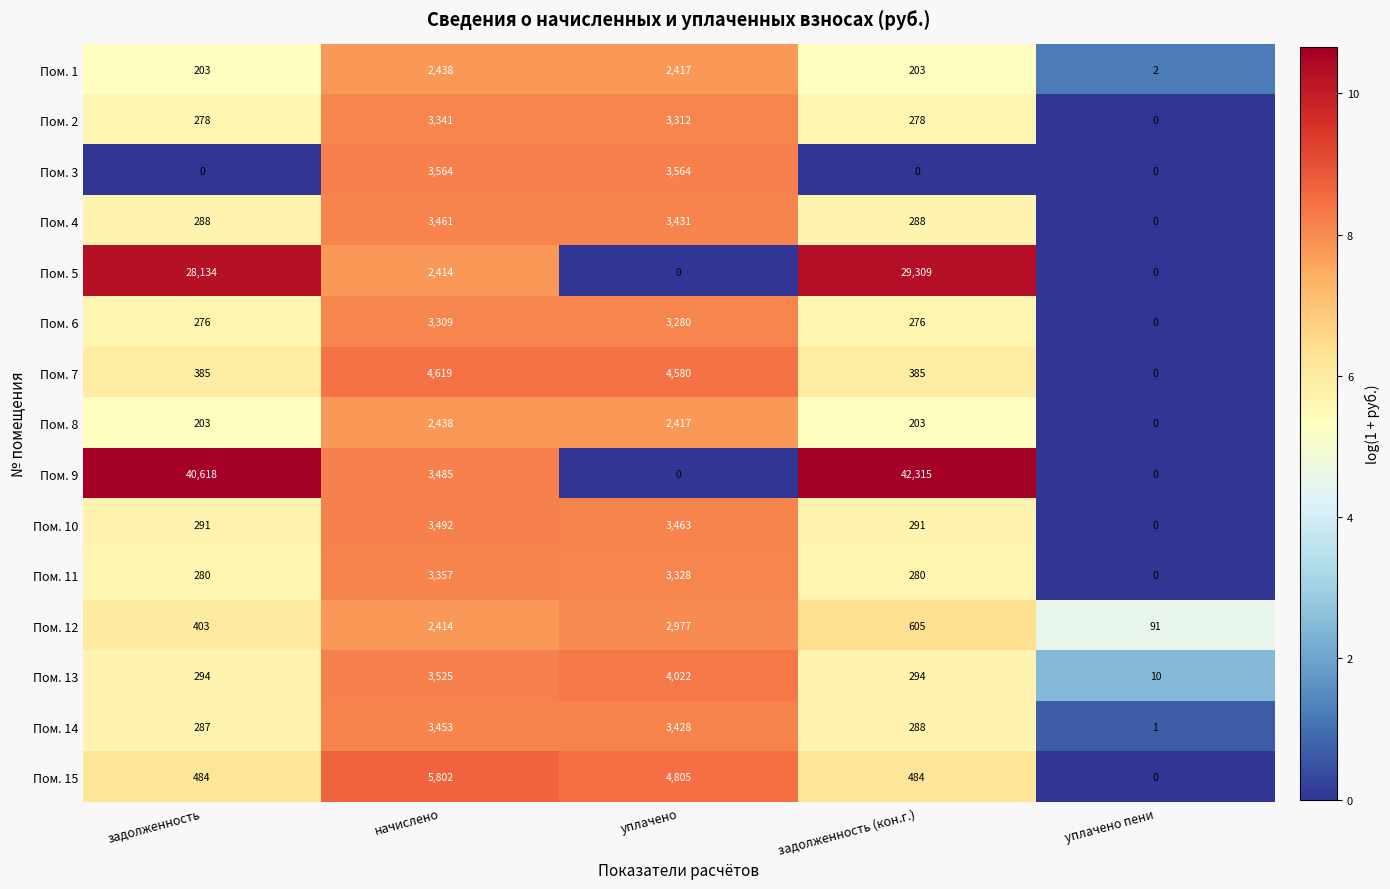

Read the Пом. 2 value at задолженность.

278